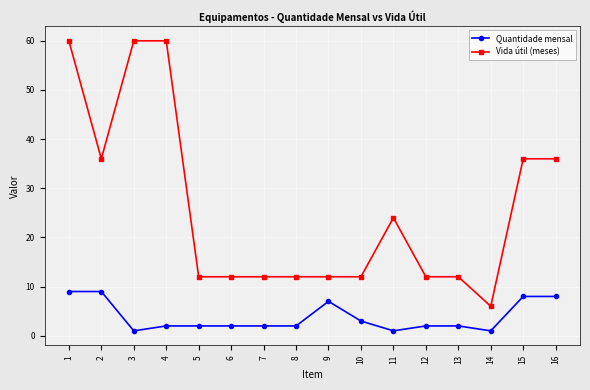

What is the sum of all Quantidade mensal values?

61